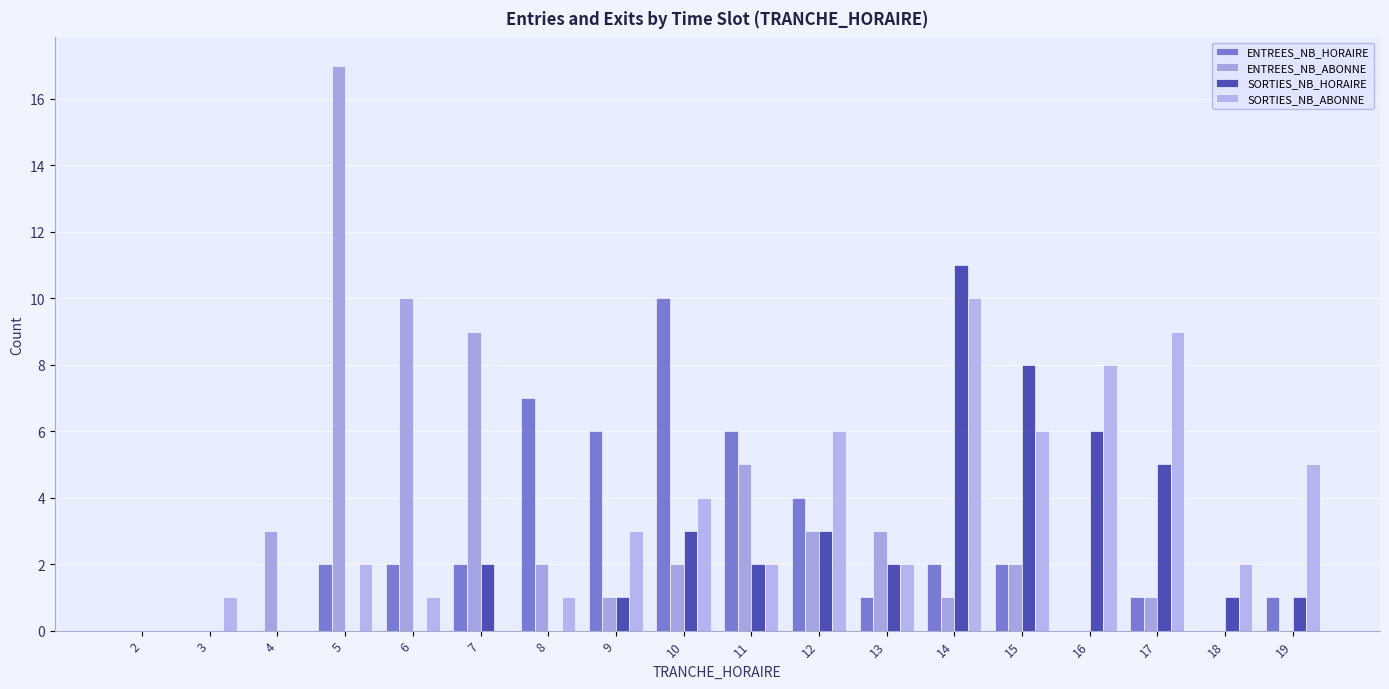

How many data points does each series have?

18